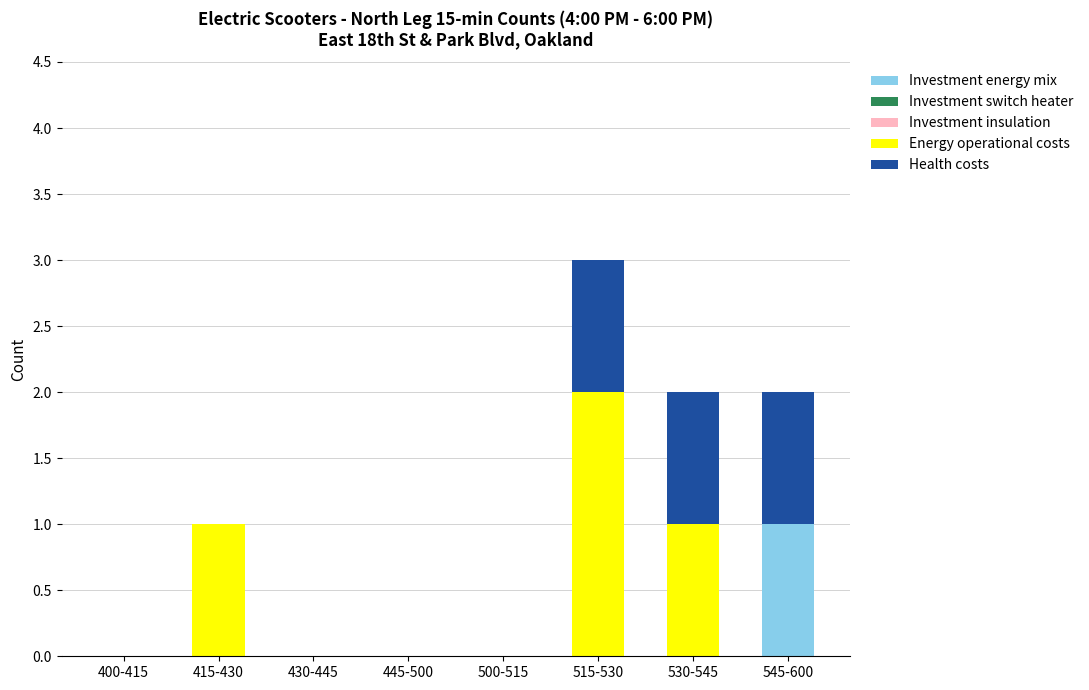

Which category has the highest value in the Investment energy mix series?

545-600